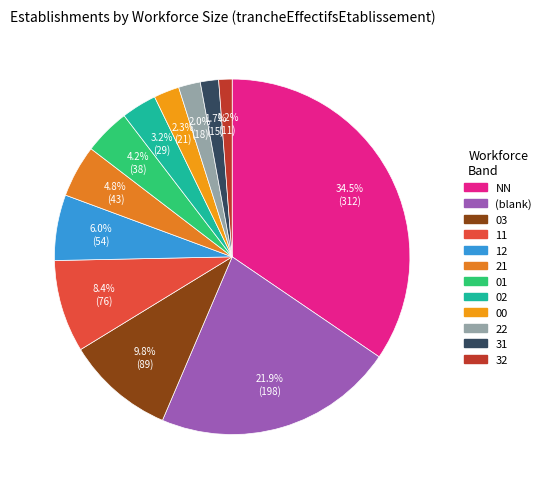

Does any single category account for the majority?

No